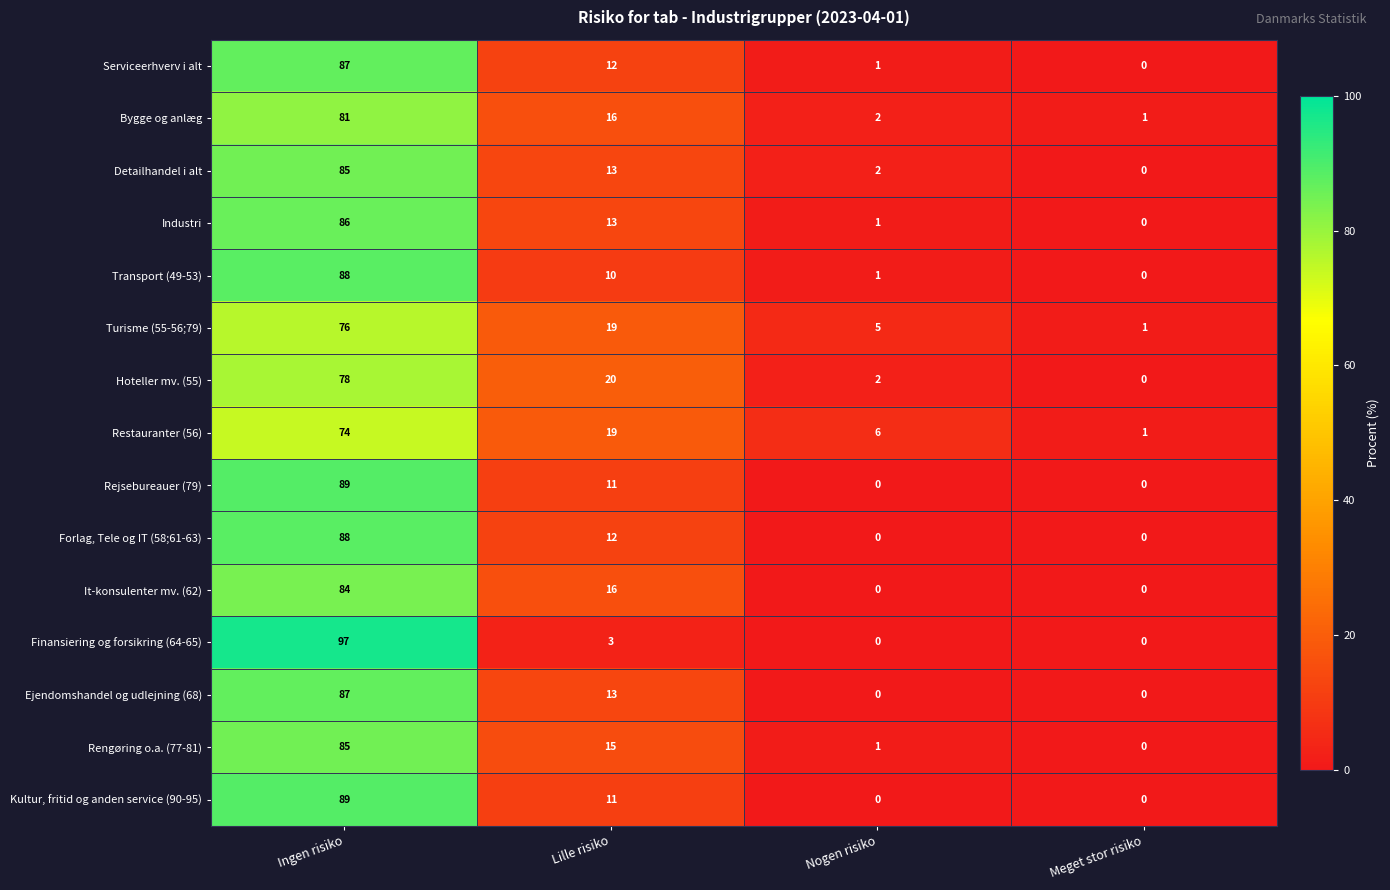

At which category does the chart reach its peak across all series?

Ingen risiko